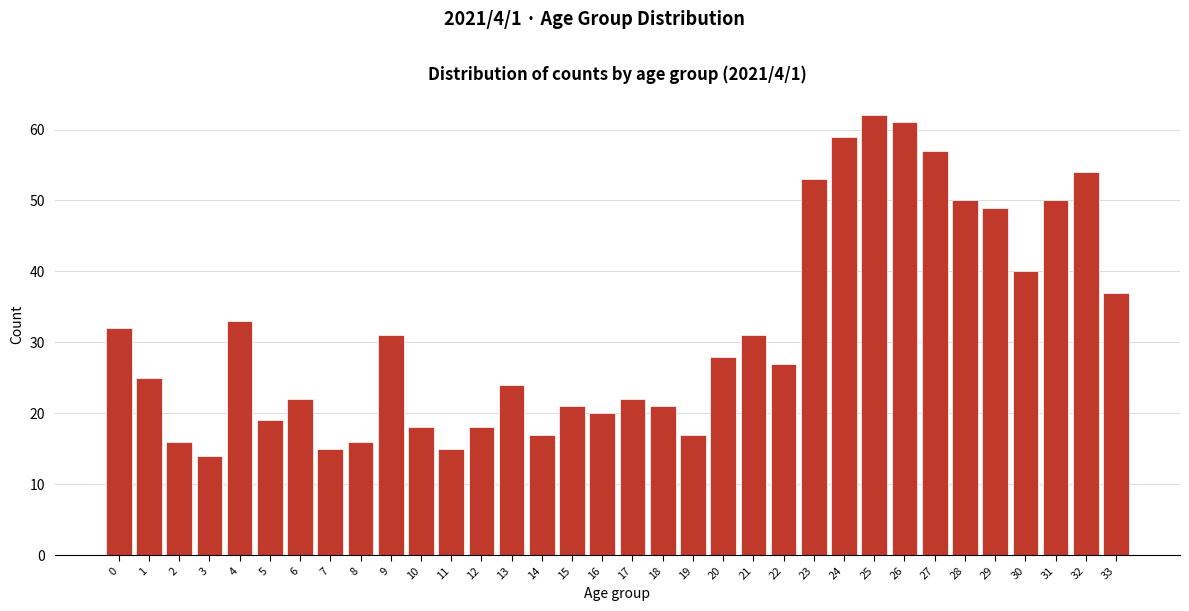

What is the ratio of the value at 33 to the value at 17?

1.7